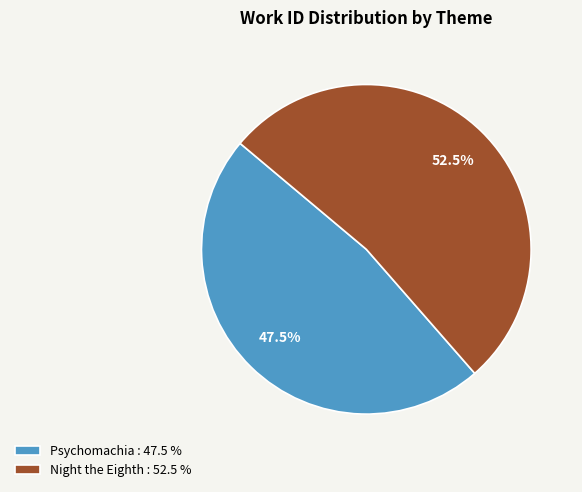

Which category accounts for the majority?

Night the Eighth